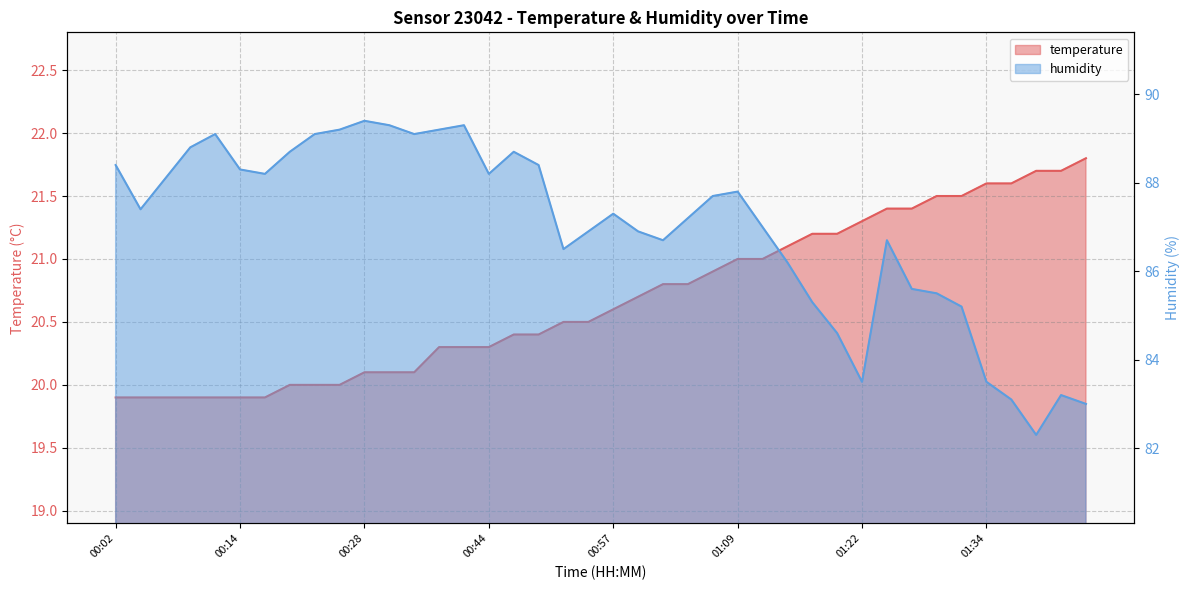

In humidity, how many points are higher than both neighbors (excluding endpoints)?

8